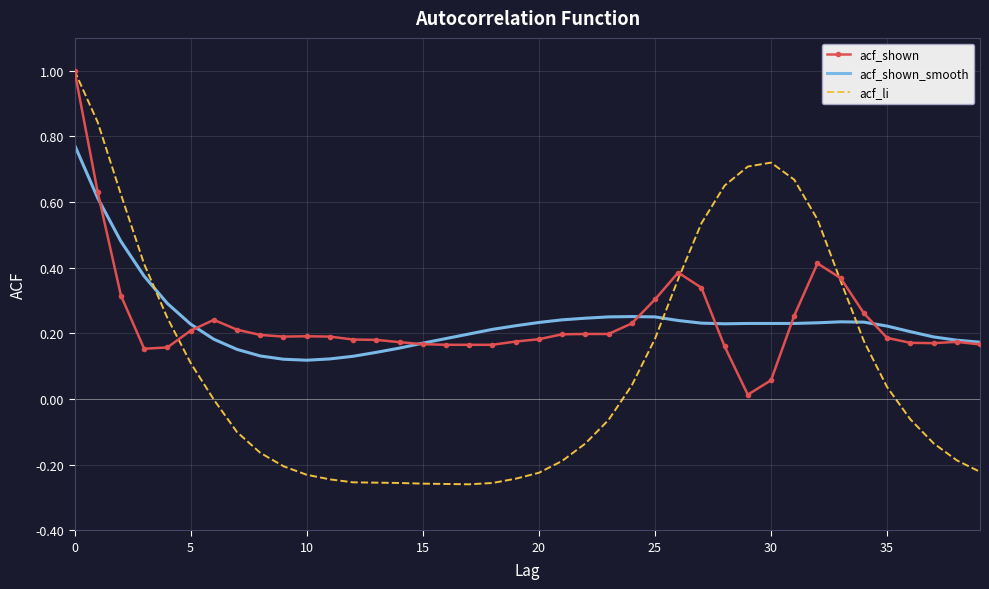

Which series has the largest range (max minus min)?

acf_li